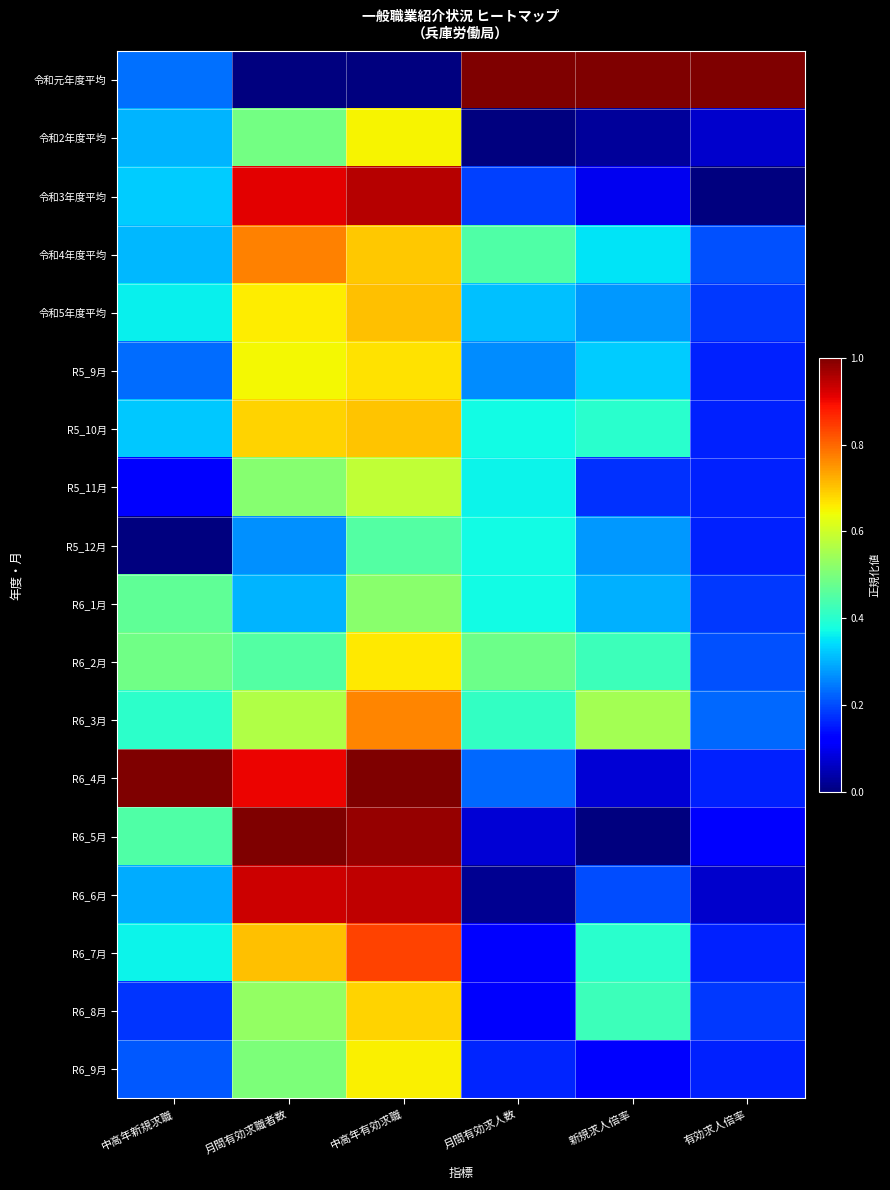

What is the difference between the highest and lowest values at 中高年有効求職?

1.0